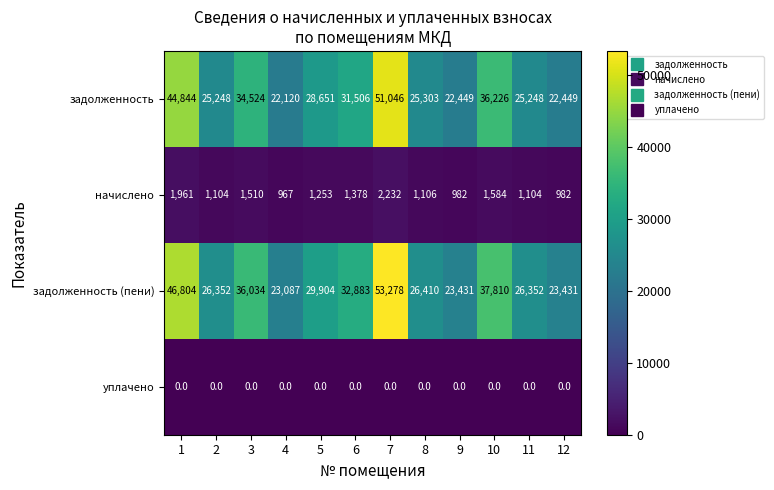

True or false: задолженность has a value of 22120 at 4.

True